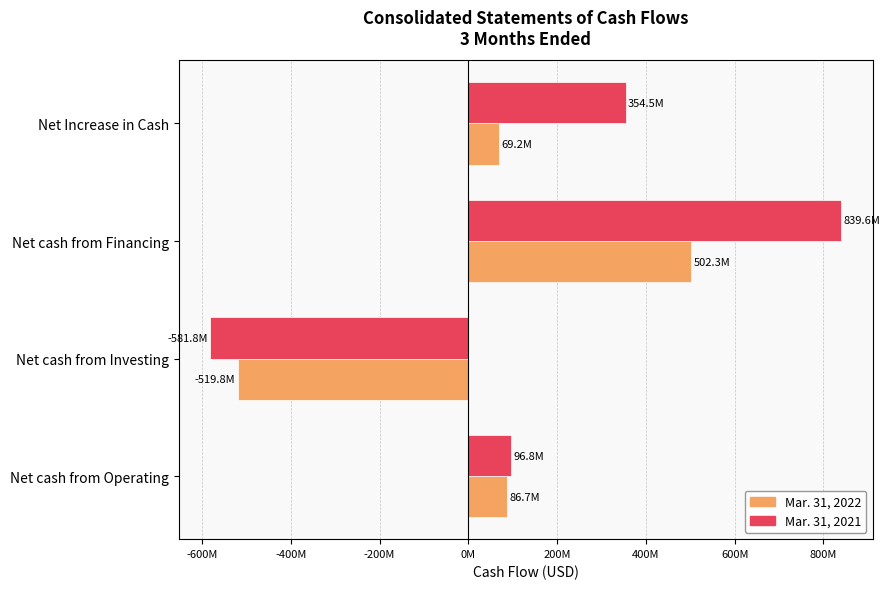

What are all the series names shown in the legend?

Mar. 31, 2022, Mar. 31, 2021